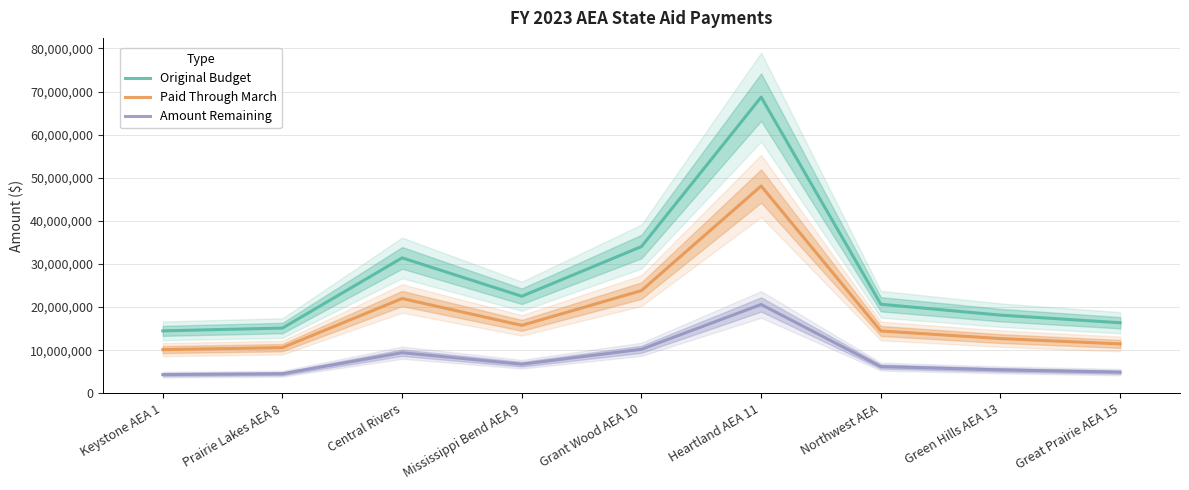

List the series in order of their overall mean, lowest first.

Amount Remaining, Paid Through March, Original Budget